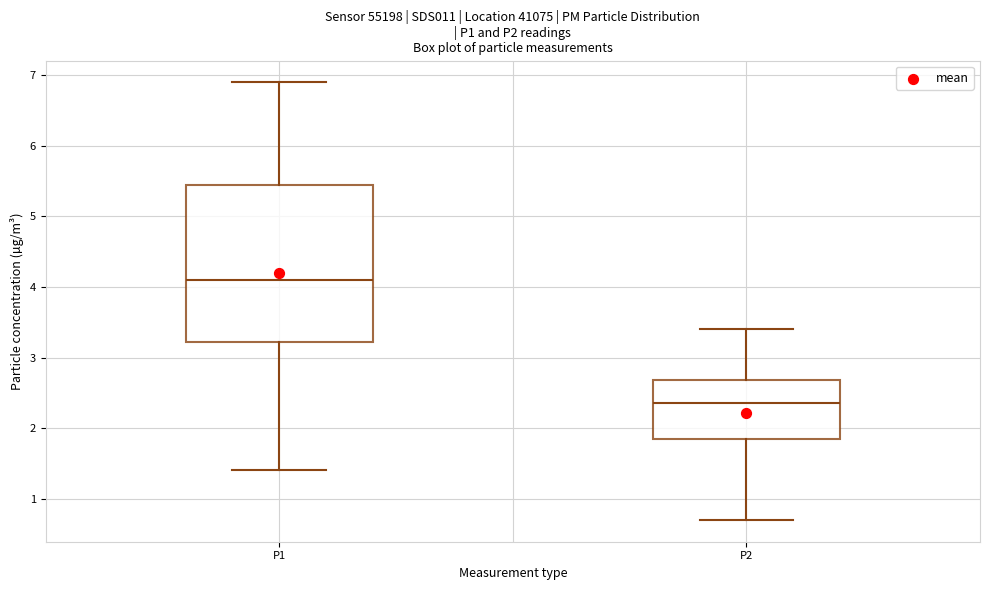

Which box is the tallest, from its lower edge to its upper edge?

P1